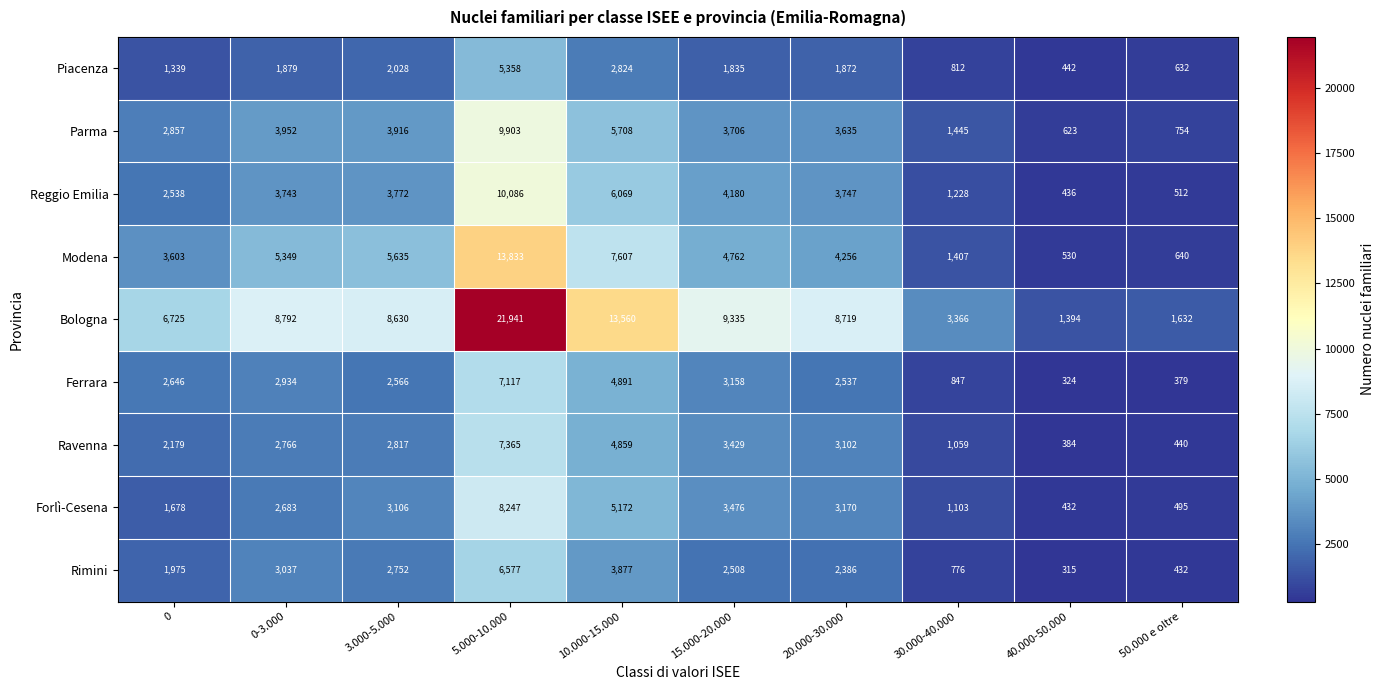

Is it true that Reggio Emilia equals 8159 at 10.000-15.000?

False